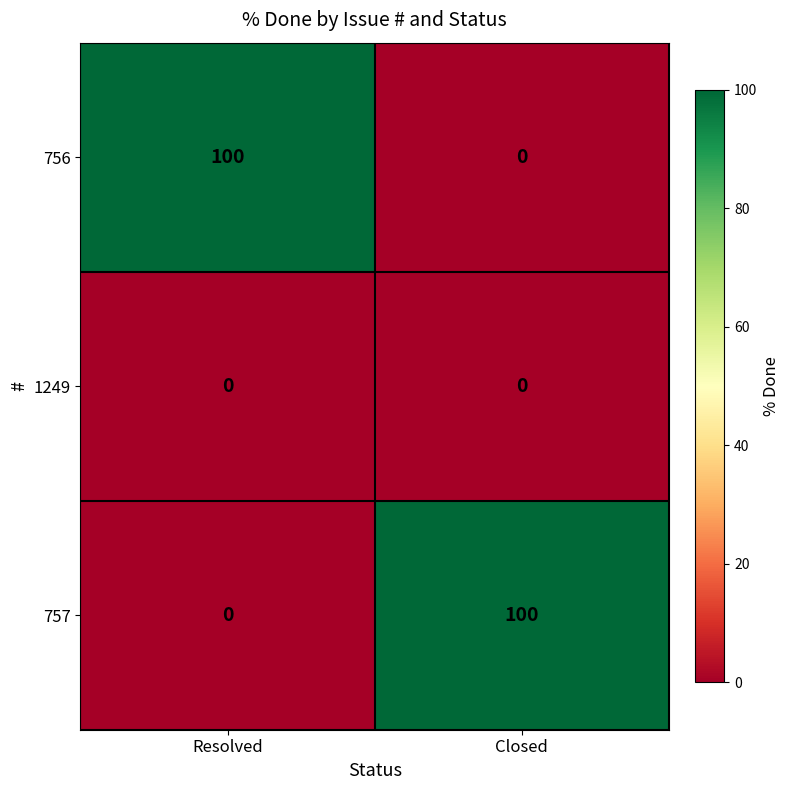

What is the sum of all 757 values?

100